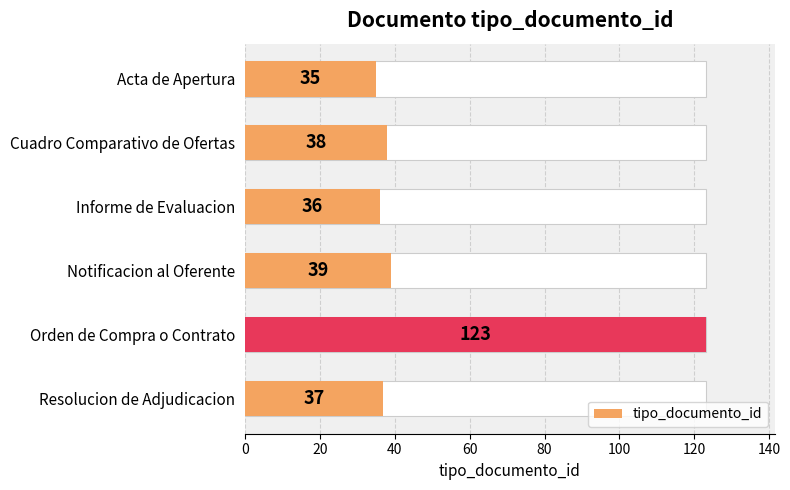

Which has a higher value, Acta de Apertura or Informe de Evaluacion?

Informe de Evaluacion